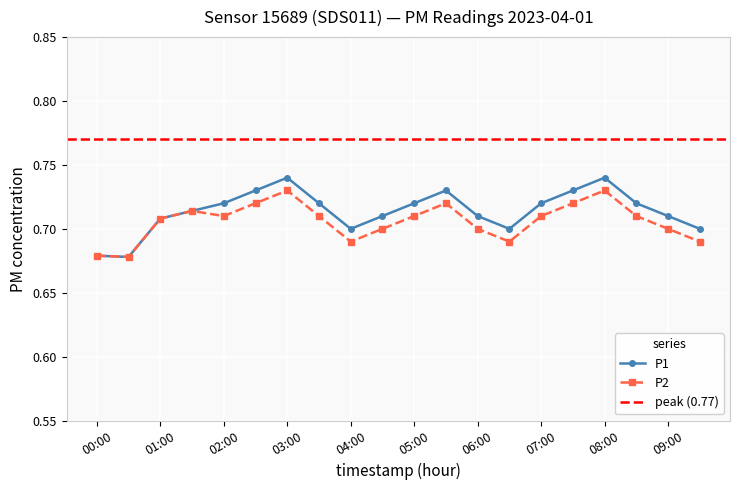

True or false: P2 and P1 cross at least once.

False